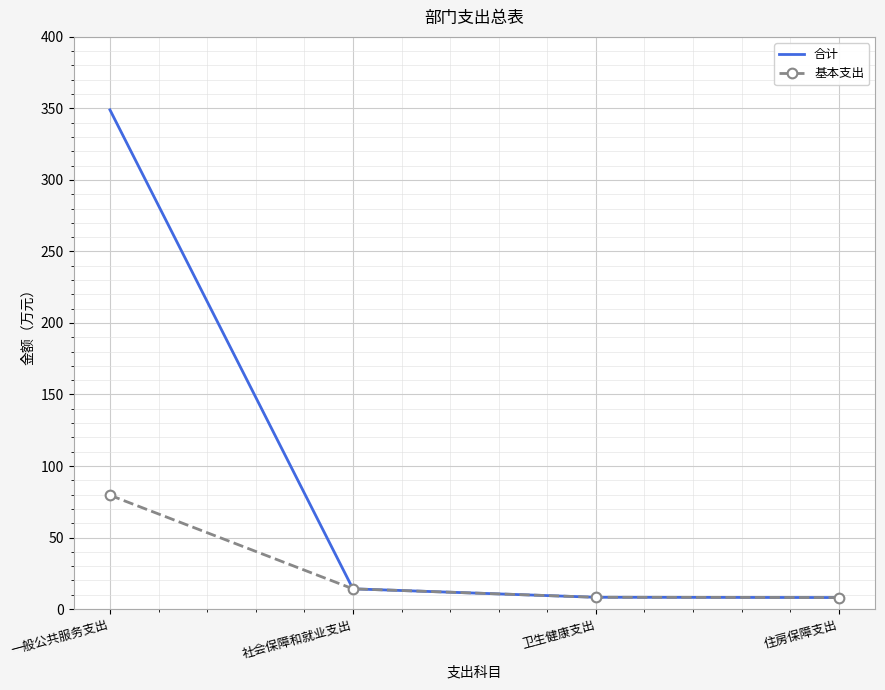

How many values in the 合计 series are below 14?

2